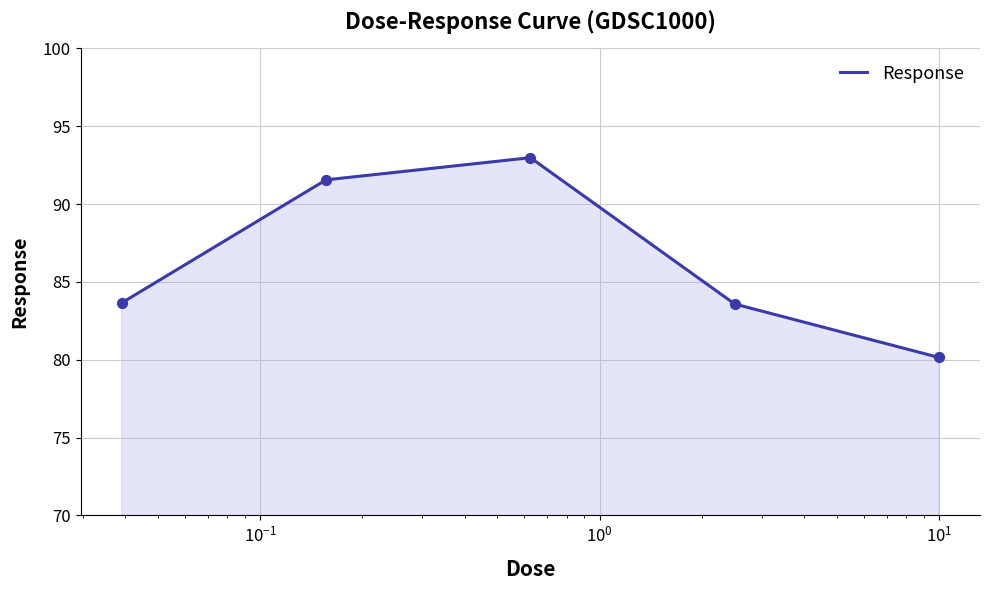

What is the greatest value displayed?

93.0